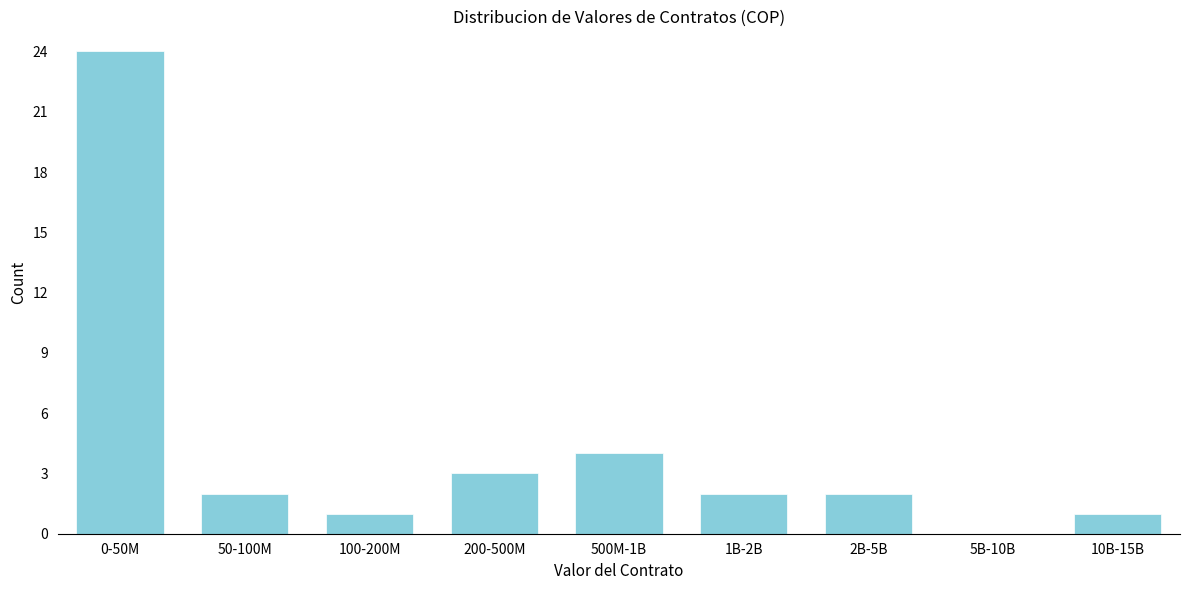

Reading right to left, list all the values displayed in this chart.

10B-15B=1	5B-10B=0	2B-5B=2	1B-2B=2	500M-1B=4	200-500M=3	100-200M=1	50-100M=2	0-50M=24